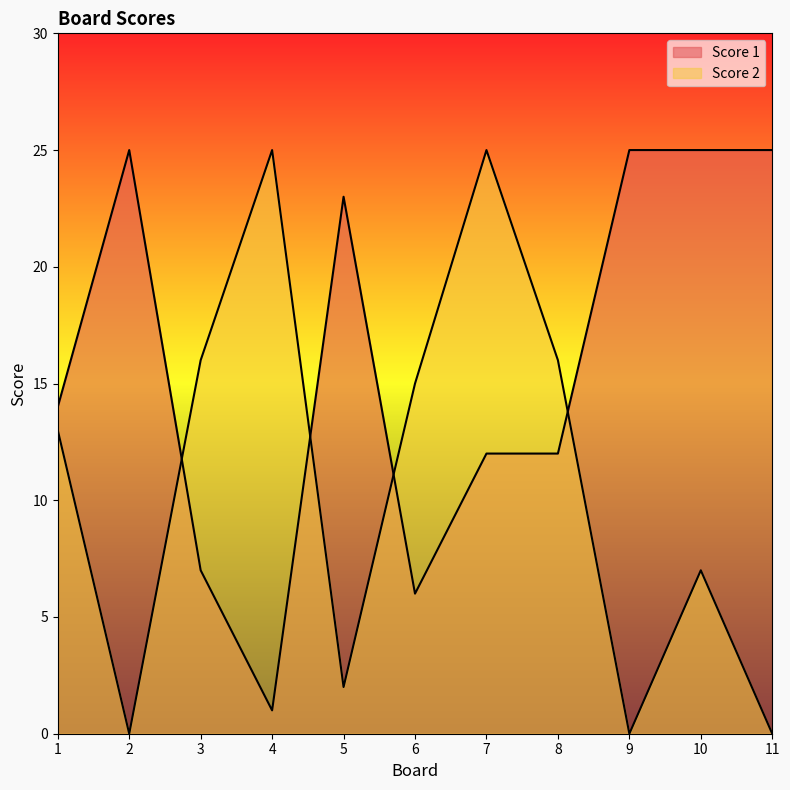

True or false: Score 2 has a value of -15 at 11.

False